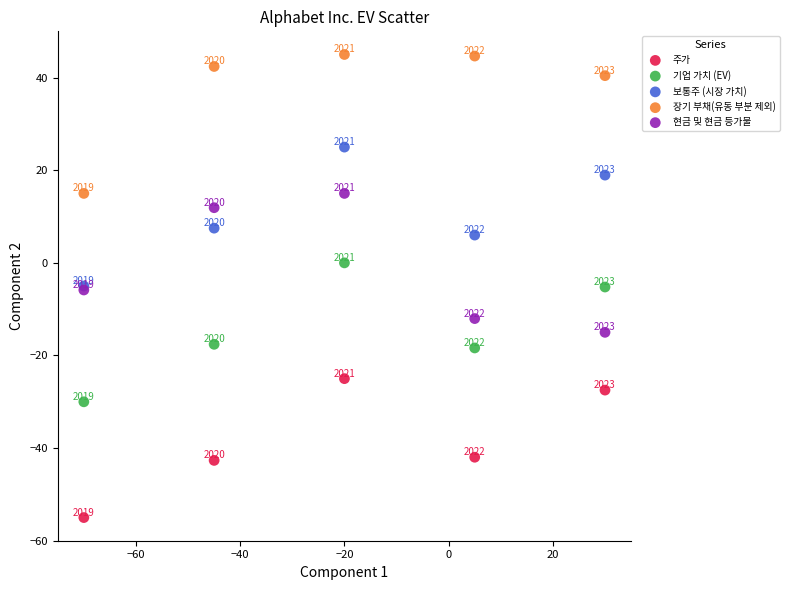

In the 장기 부채(유동 부분 제외) series, what Y value is closest to 29?

40.4